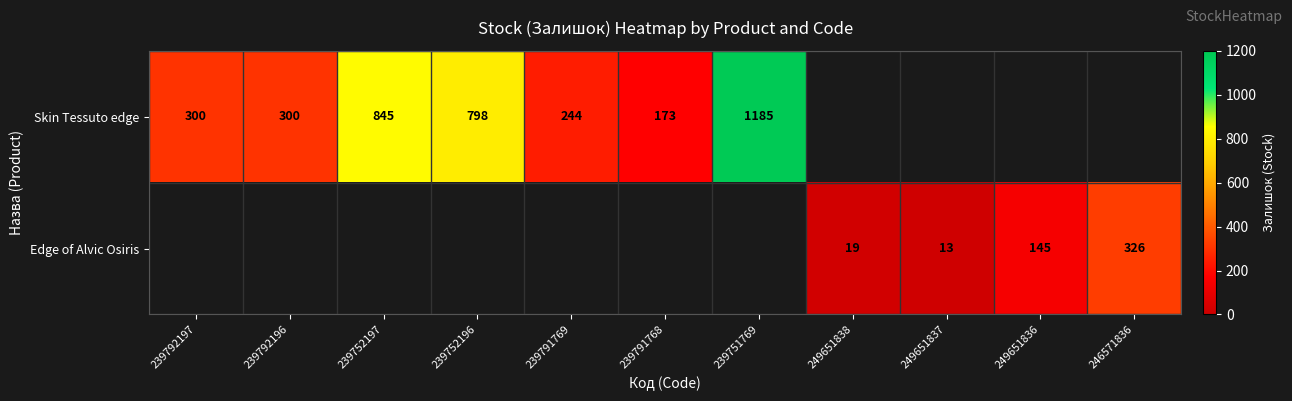

Which label corresponds to the largest value in the chart?

239751769